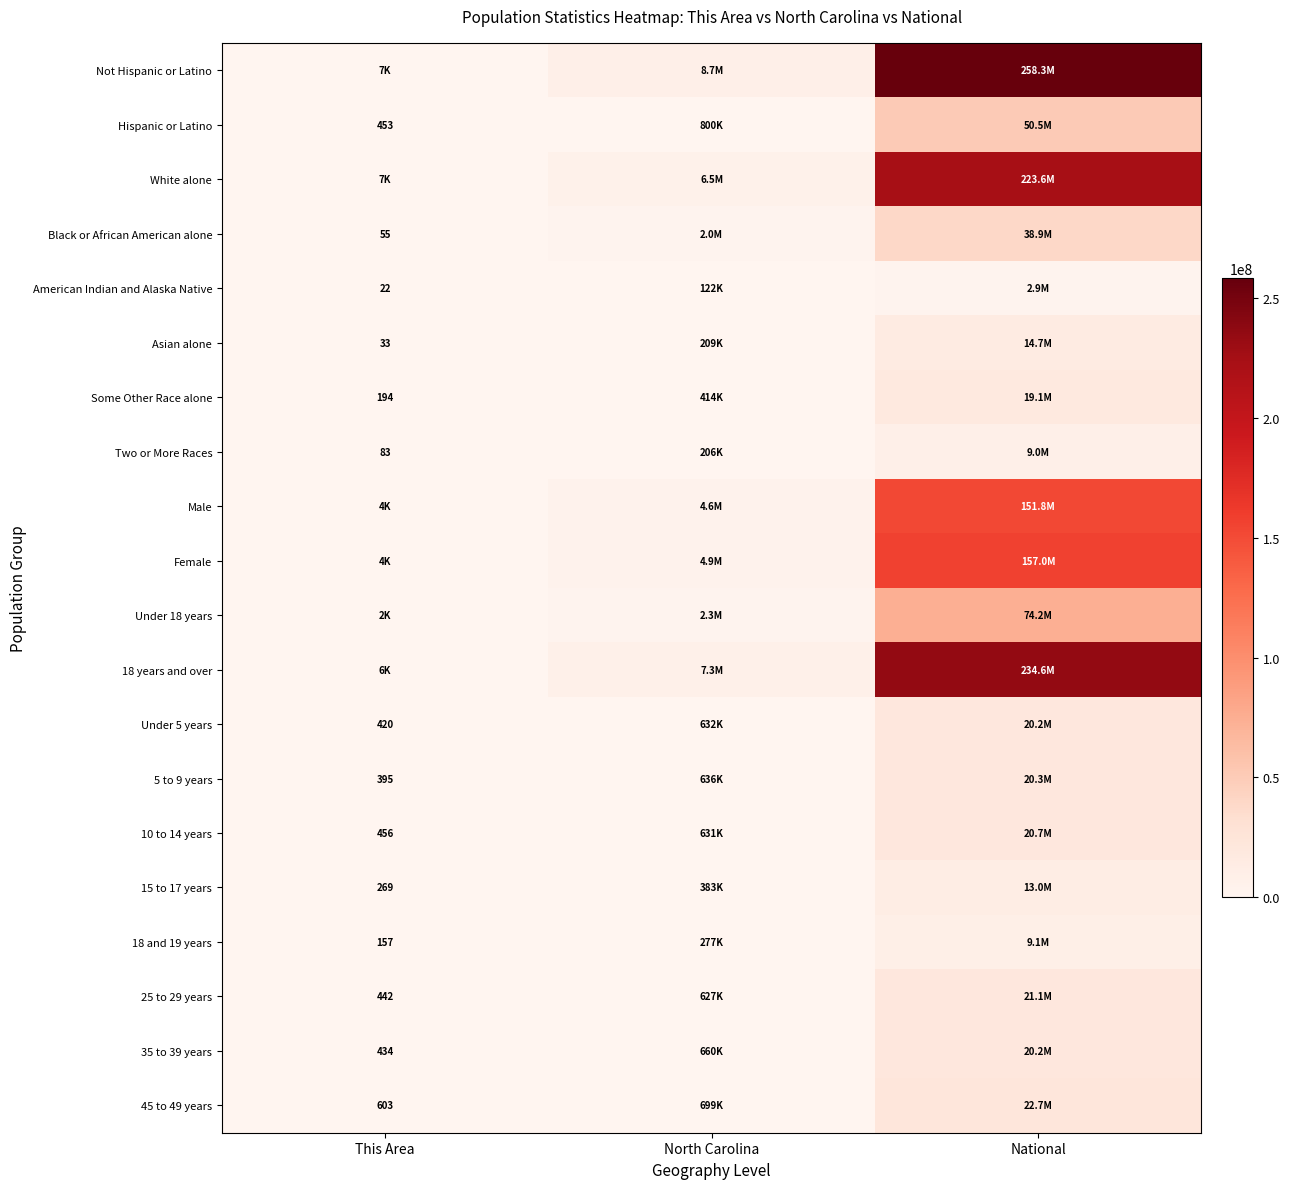

List the labels in order of Black or African American alone value, largest first.

National, North Carolina, This Area